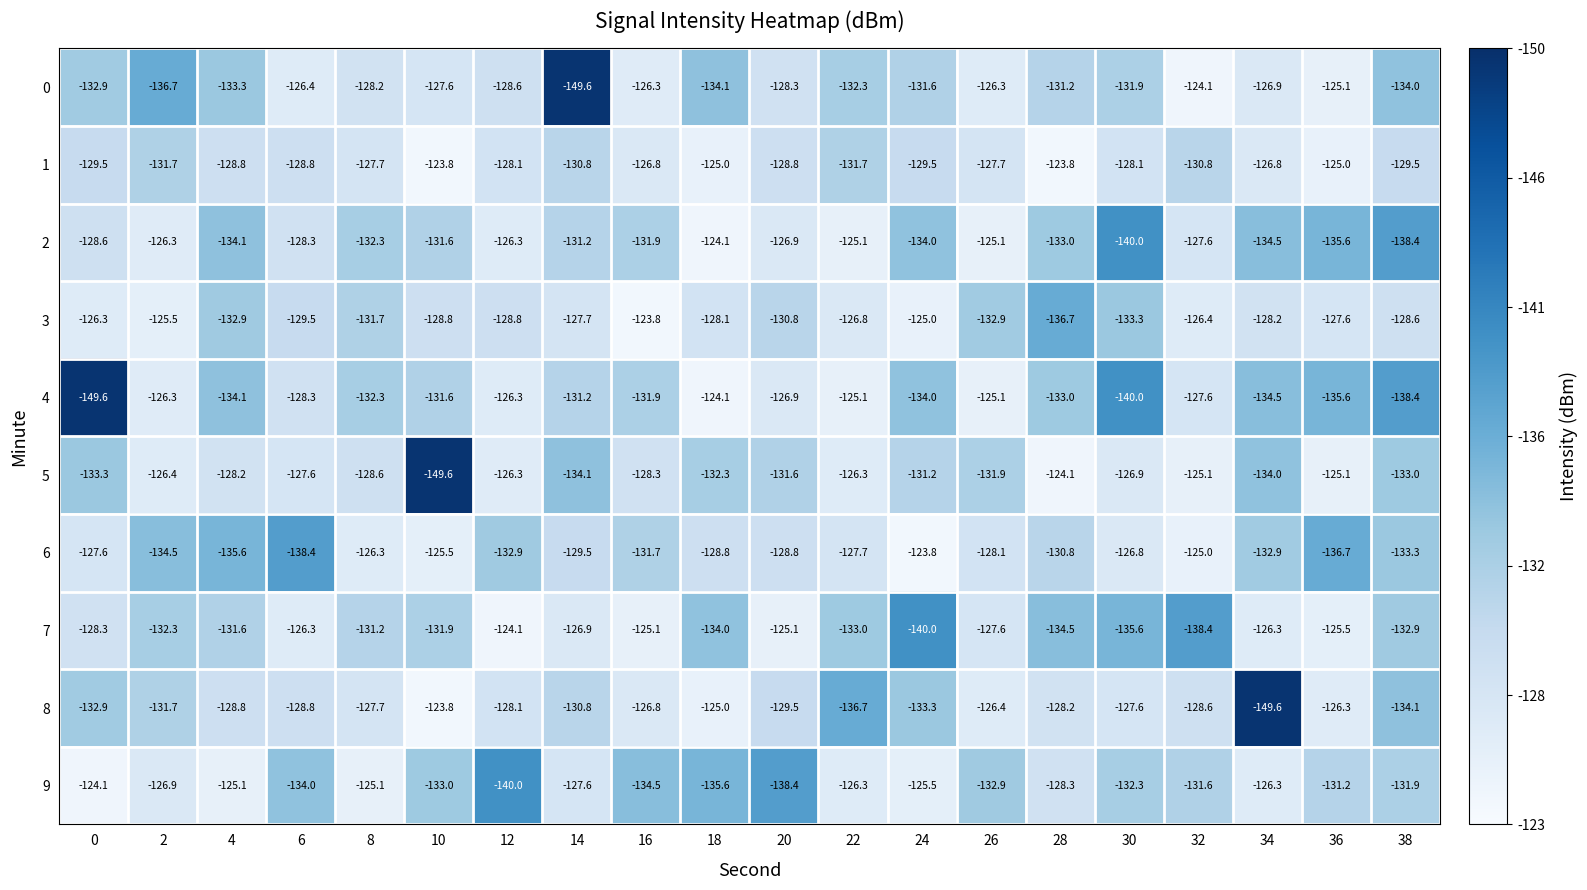

What is the sum of all 7 values?

-2610.6